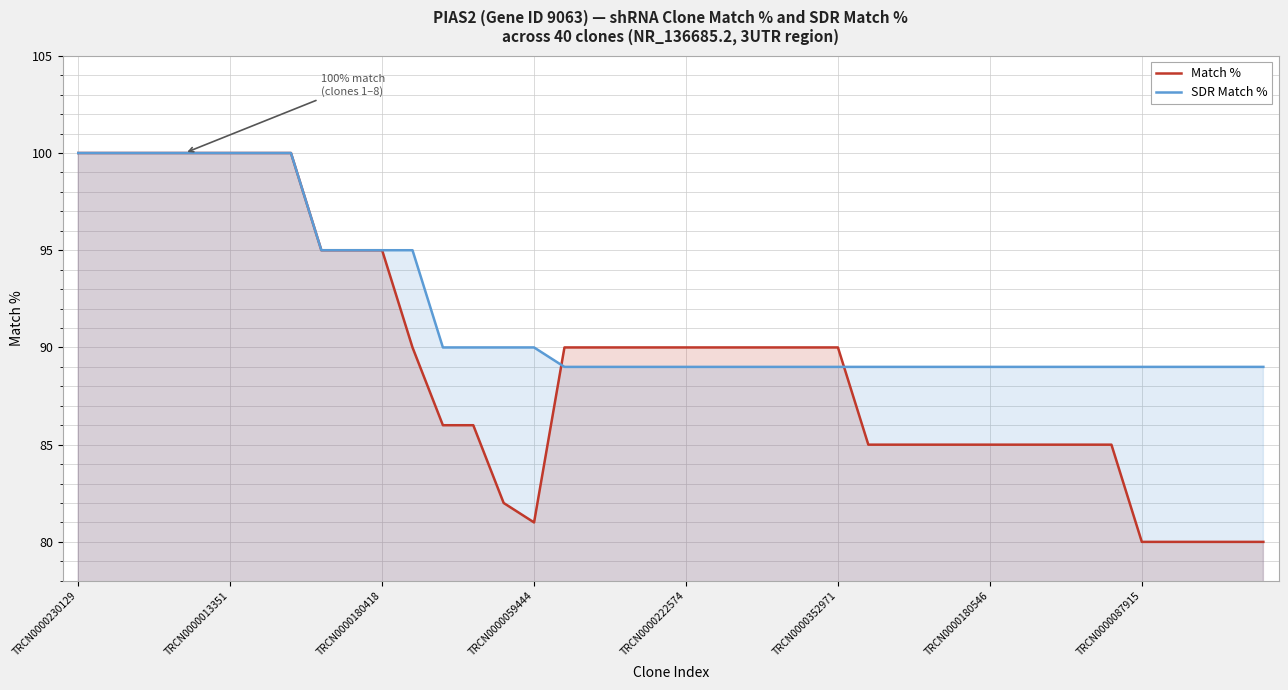

Rank the series at TRCN0000180546 from highest to lowest value.

SDR Match %, Match %